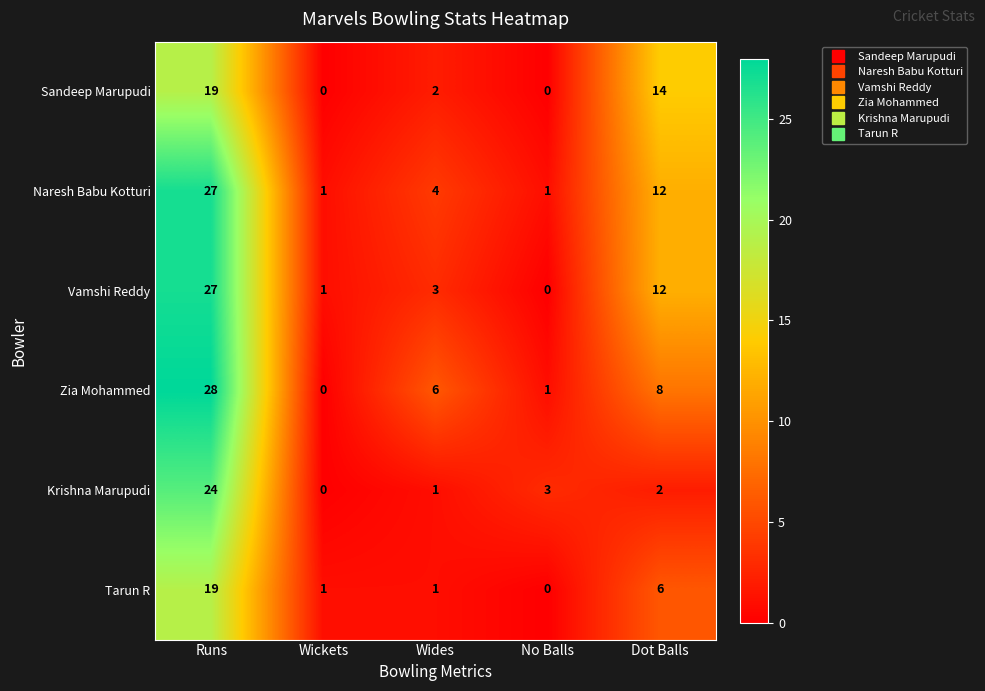

Where does the Naresh Babu Kotturi series first go above 4?

Runs